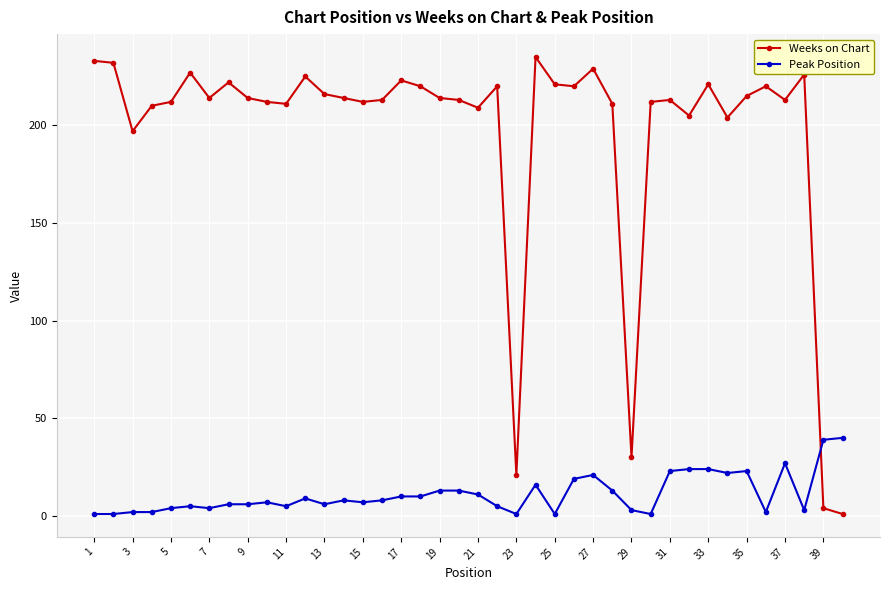

How many lines are shown in the chart?

2